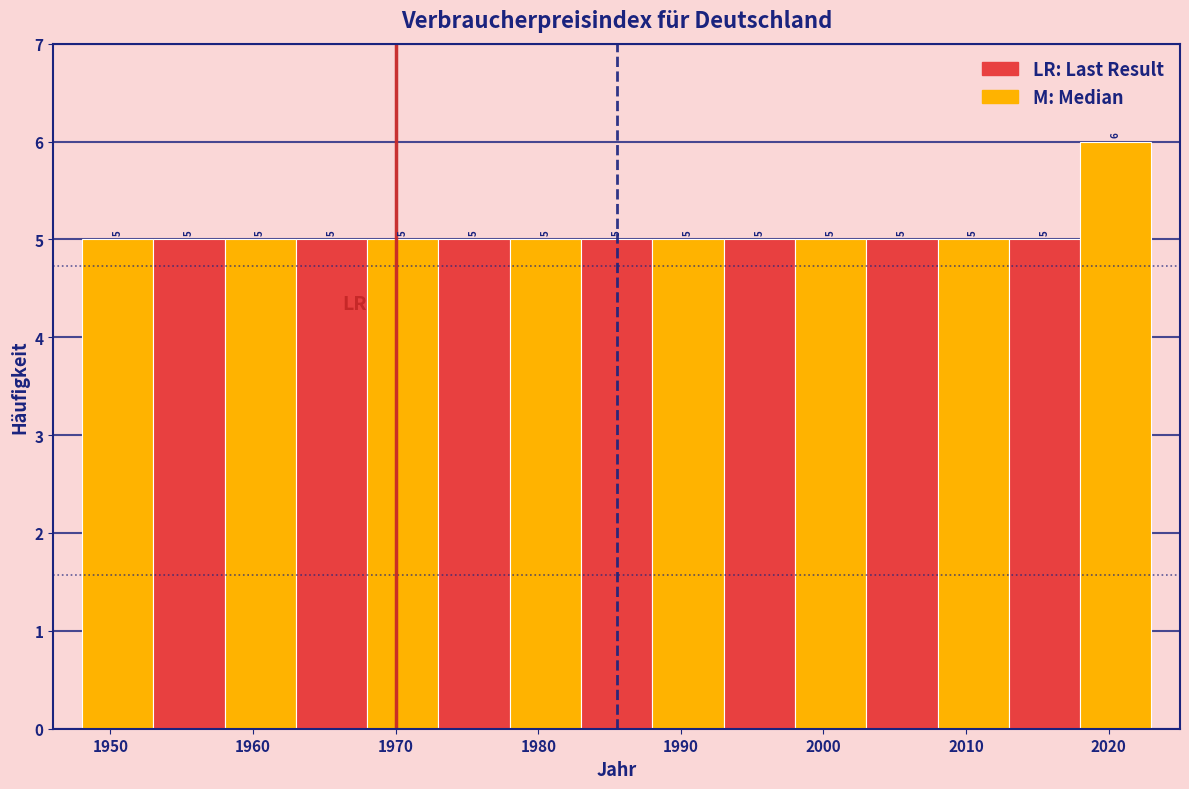

Reading left to right, list every bar in this chart as the range it spans on the x-axis followed by its height.

1948 to 1953: 5
1953 to 1958: 5
1958 to 1963: 5
1963 to 1968: 5
1968 to 1973: 5
1973 to 1978: 5
1978 to 1983: 5
1983 to 1988: 5
1988 to 1993: 5
1993 to 1998: 5
1998 to 2003: 5
2003 to 2008: 5
2008 to 2013: 5
2013 to 2018: 5
2018 to 2023: 6